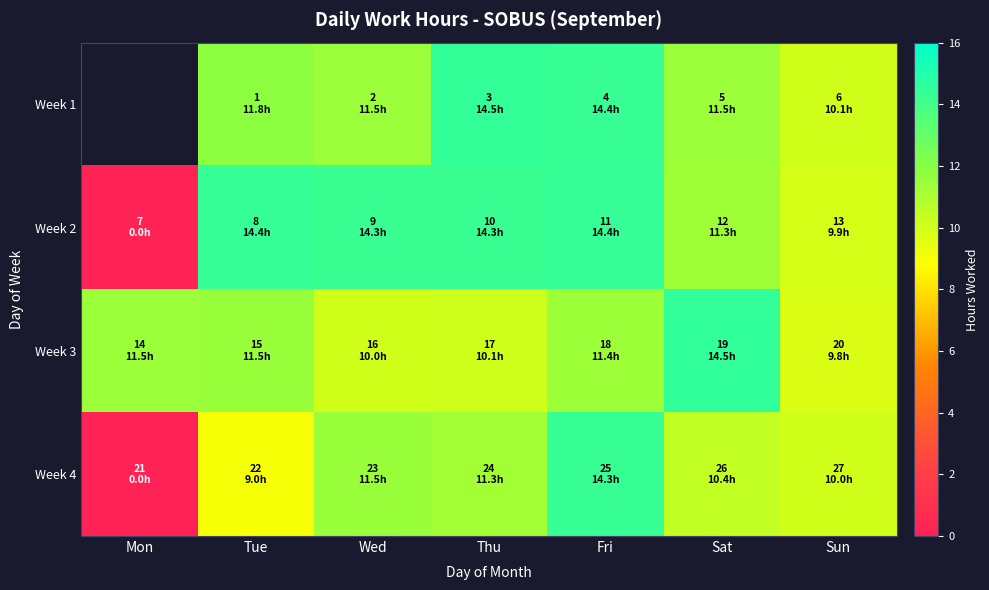

At which category does the chart reach its peak across all series?

Sat